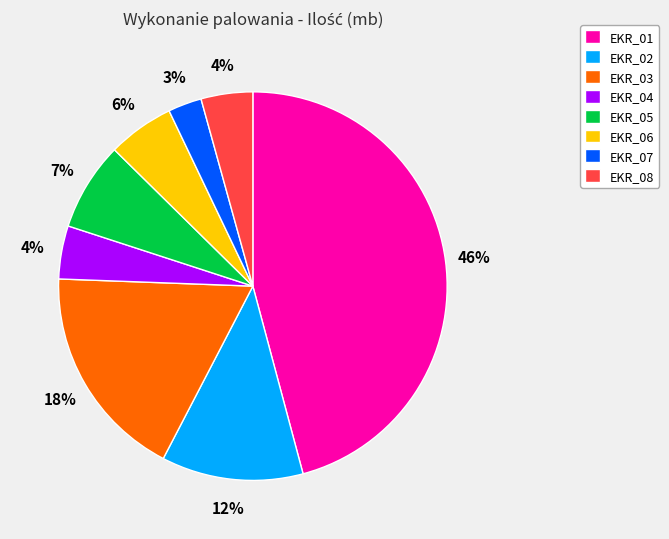

How many segments does this pie chart have?

8